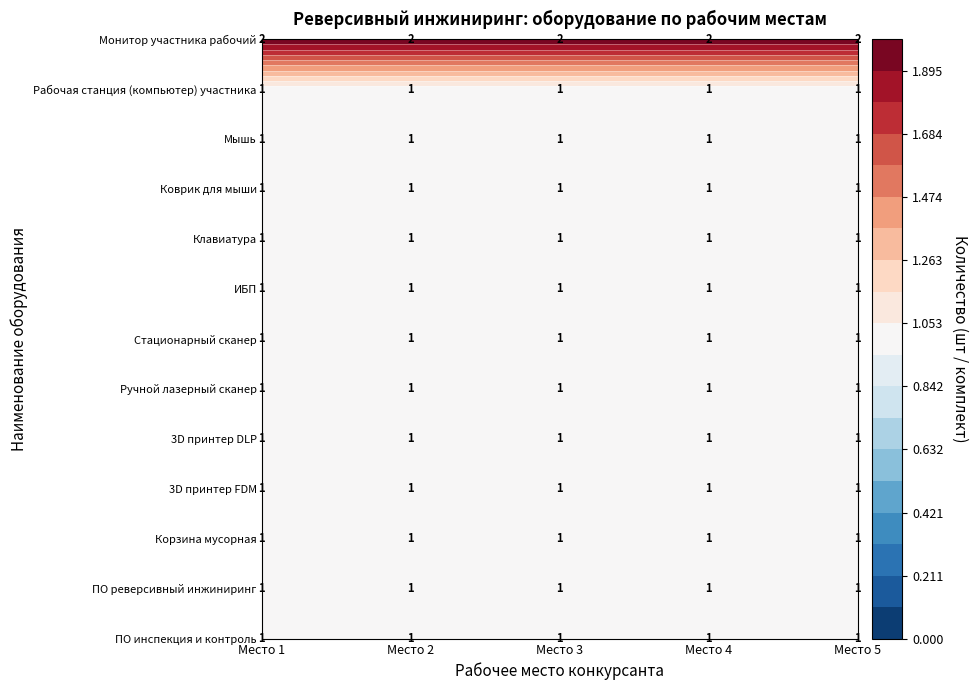

Which category has the lowest value in the ПО реверсивный инжиниринг series?

Рабочее место 1